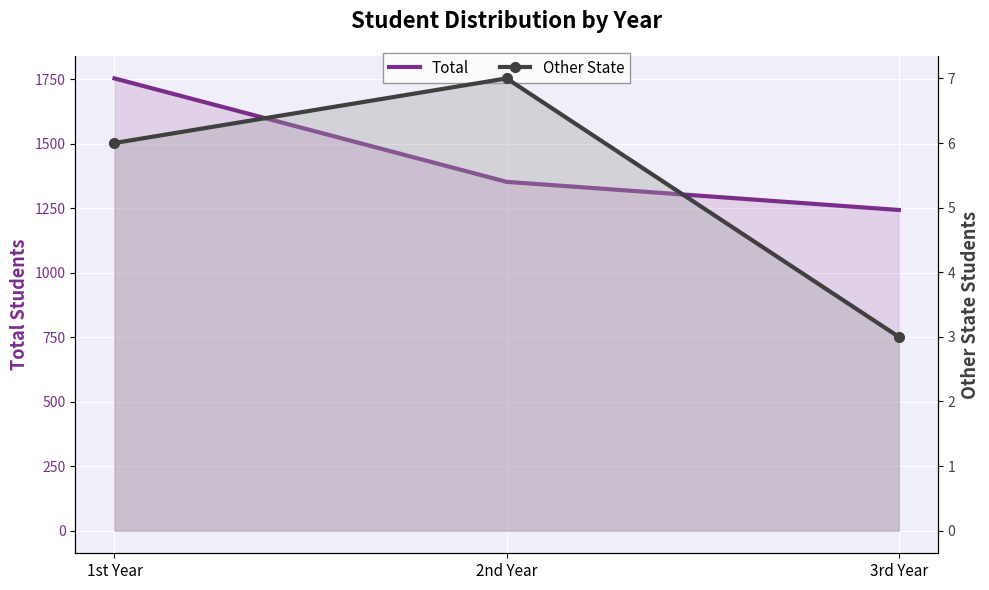

What is the difference between the maximum and minimum values in the Other State series?

4